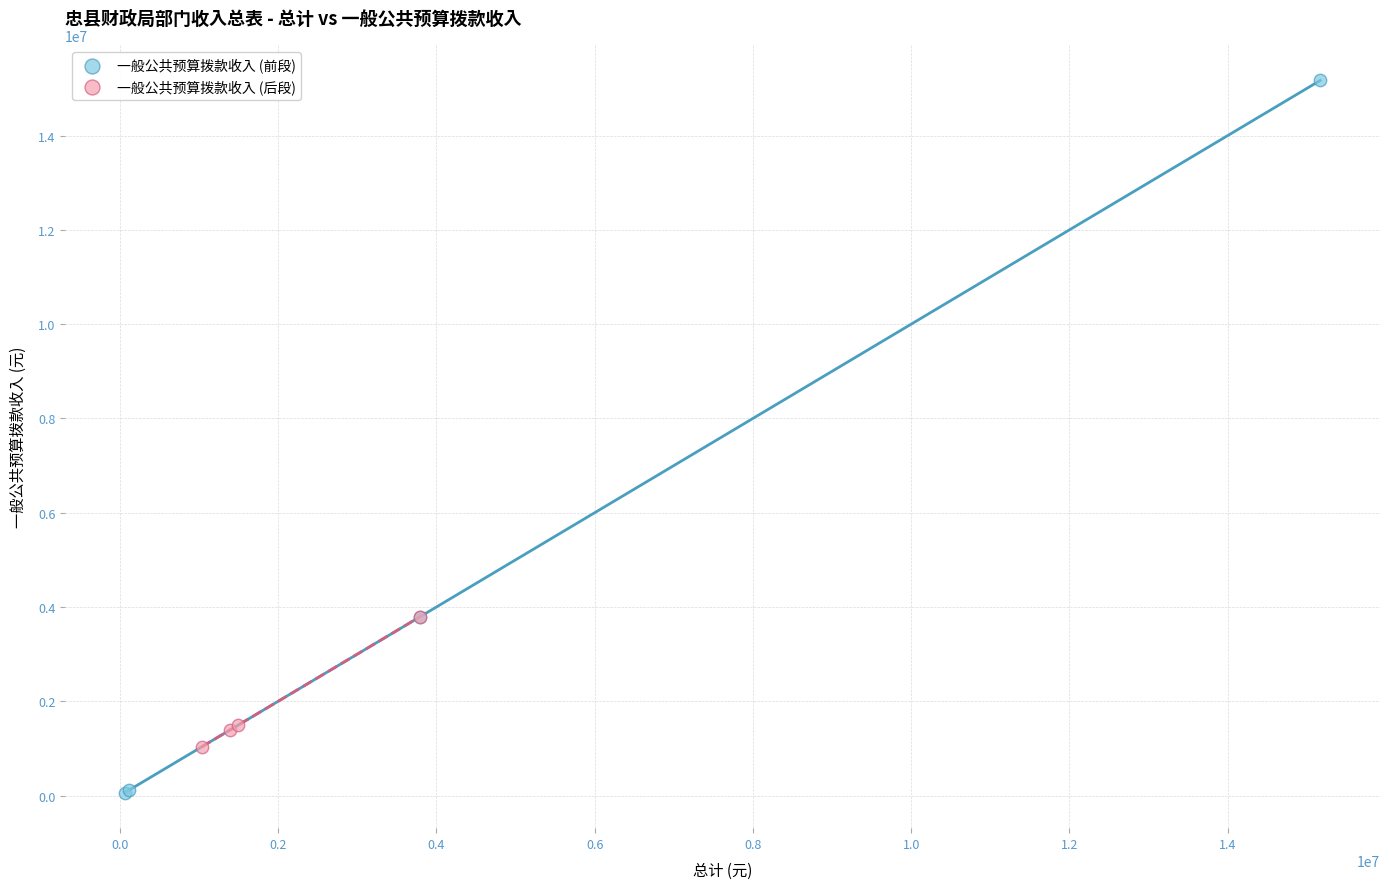

Which series contains the lowest Y value?

一般公共预算拨款收入 (前段)